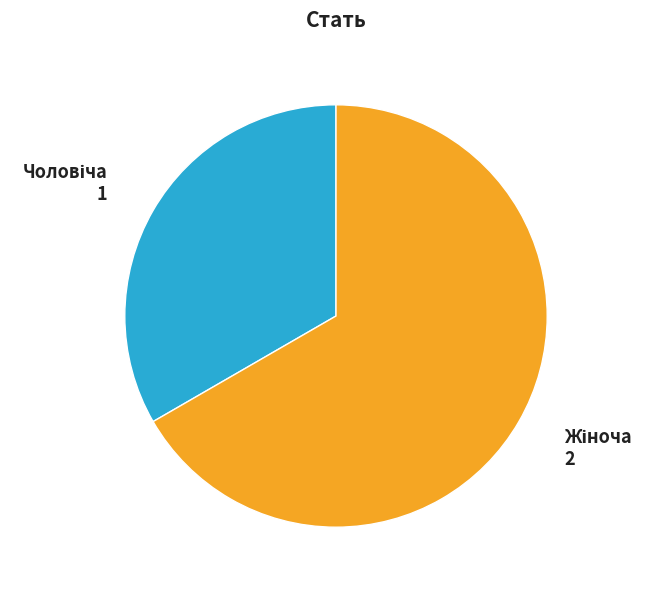

Is there any slice that represents more than half of the pie?

Yes